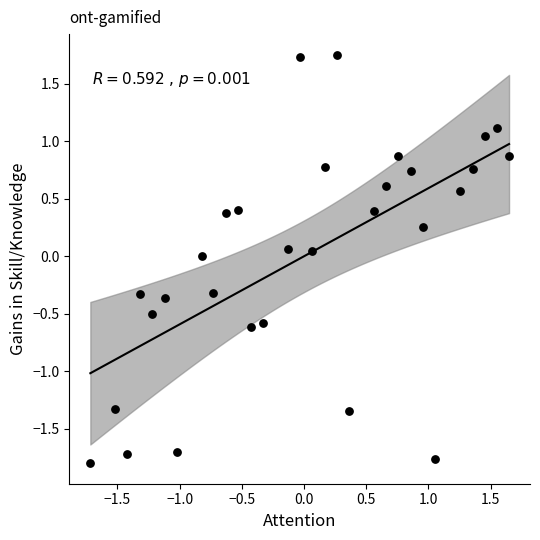

What is the range of Y values (max minus min)?

3.6